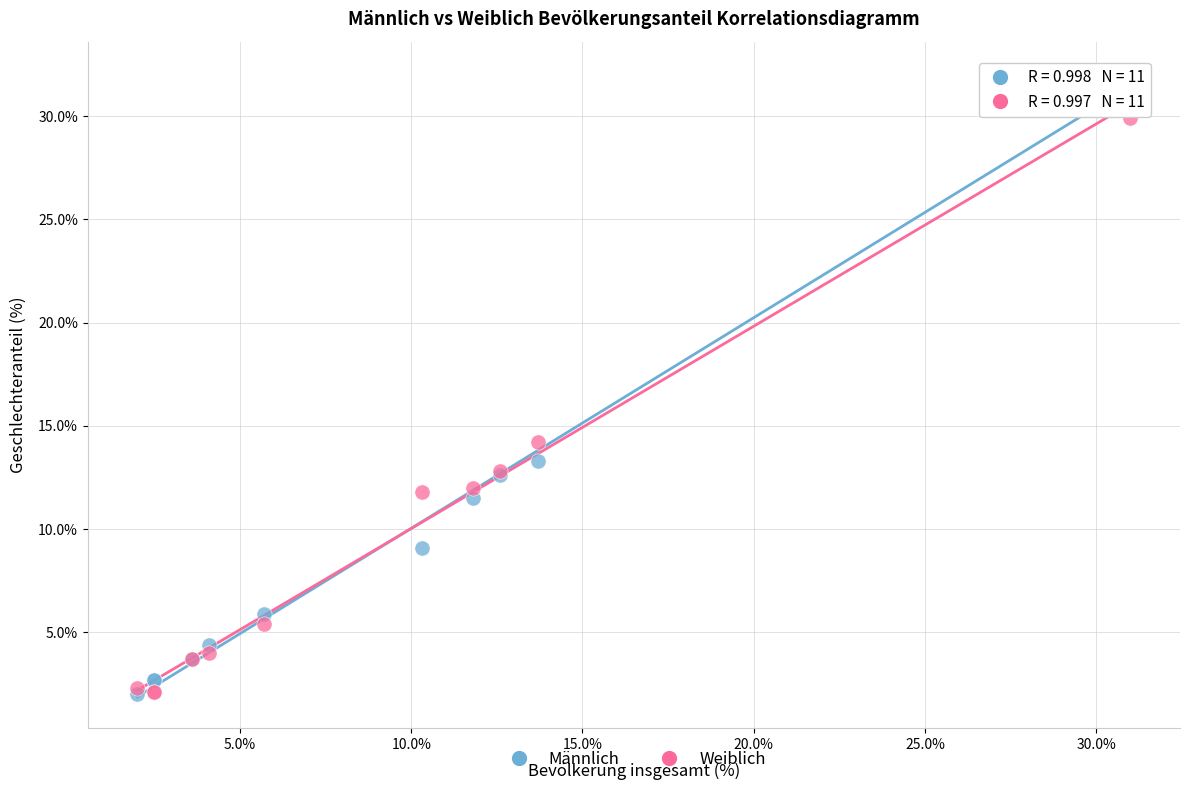

What are all the series names shown in the legend?

Männlich, Weiblich